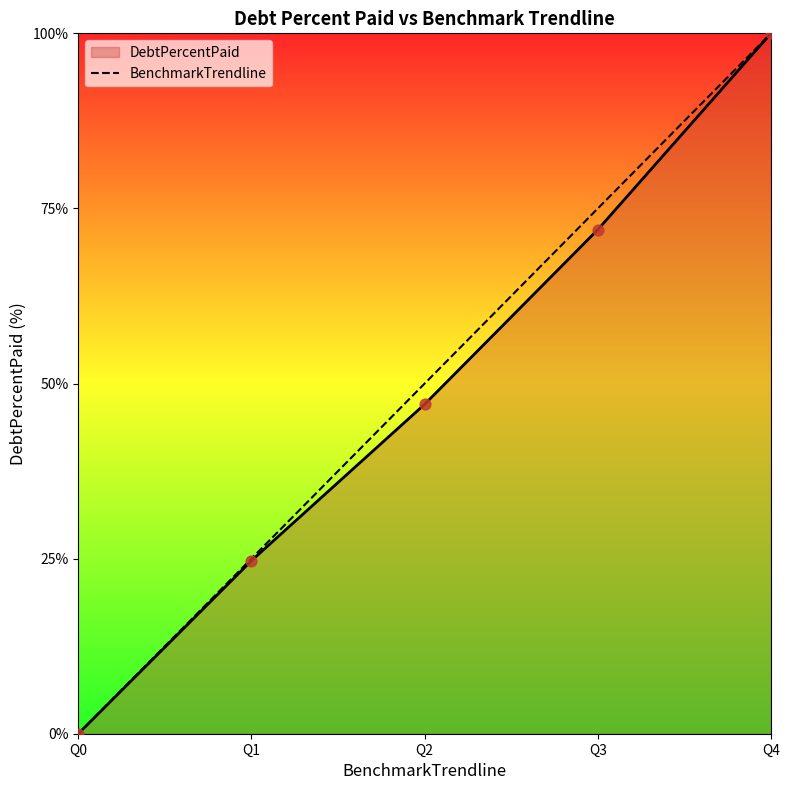

Which series changed the most between Q0 and Q1?

BenchmarkTrendline